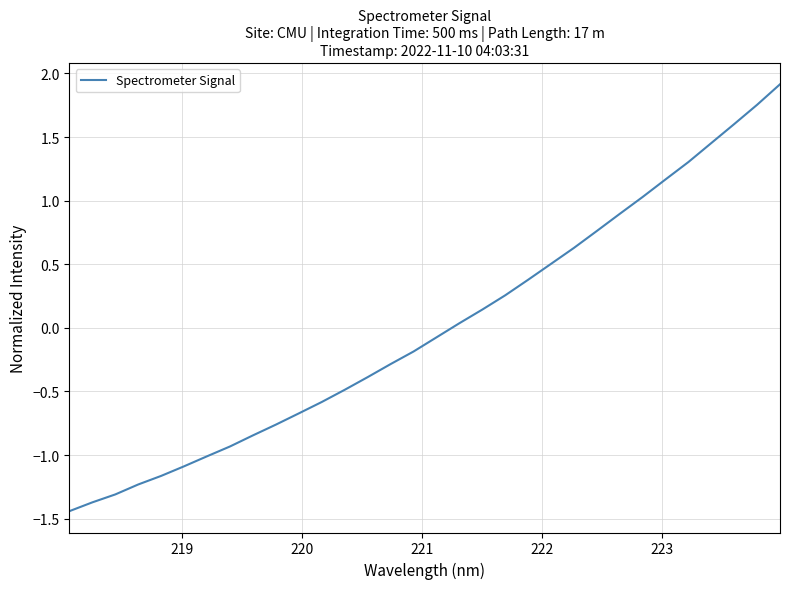

What is the difference between the maximum and minimum values?

3.4